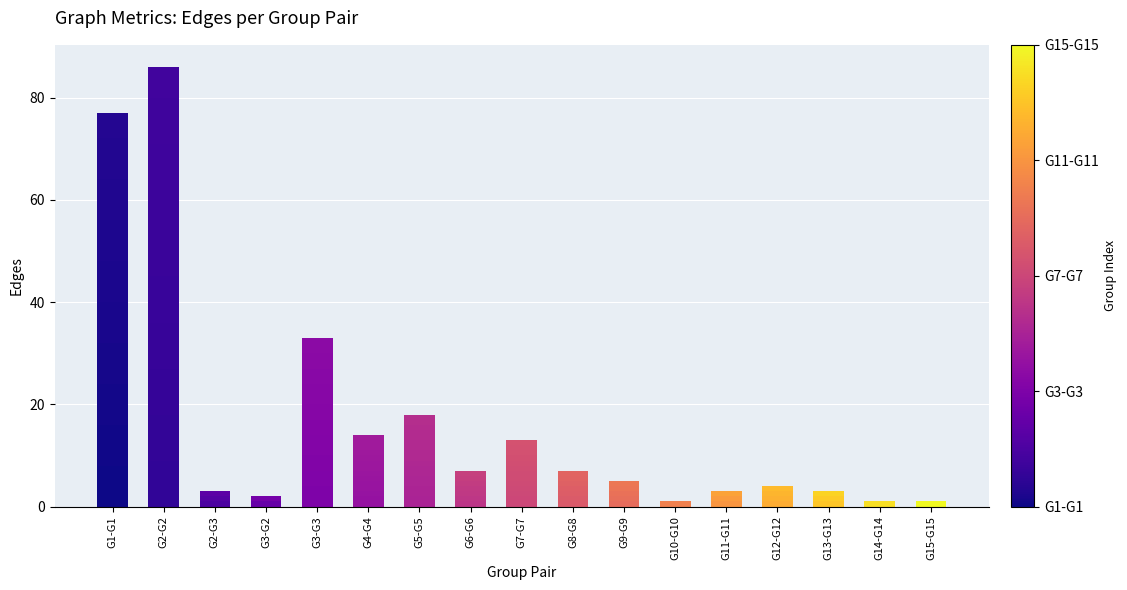

Reading left to right, transcribe all the data shown in this chart.

77	86	3	2	33	14	18	7	13	7	5	1	3	4	3	1	1